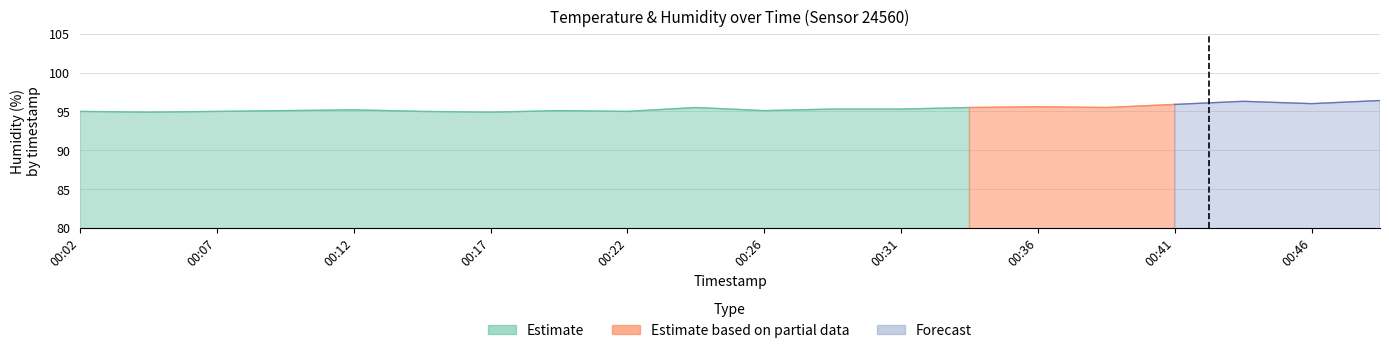

At how many categories does at least one series exceed 6?

20